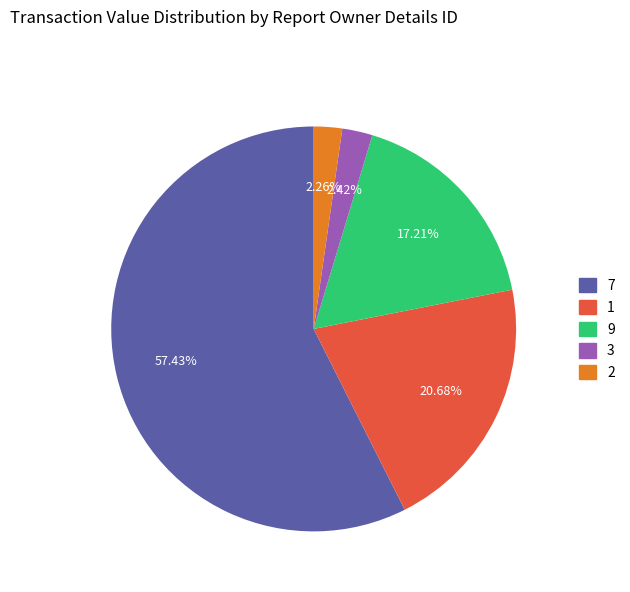

Does any single category account for the majority?

Yes